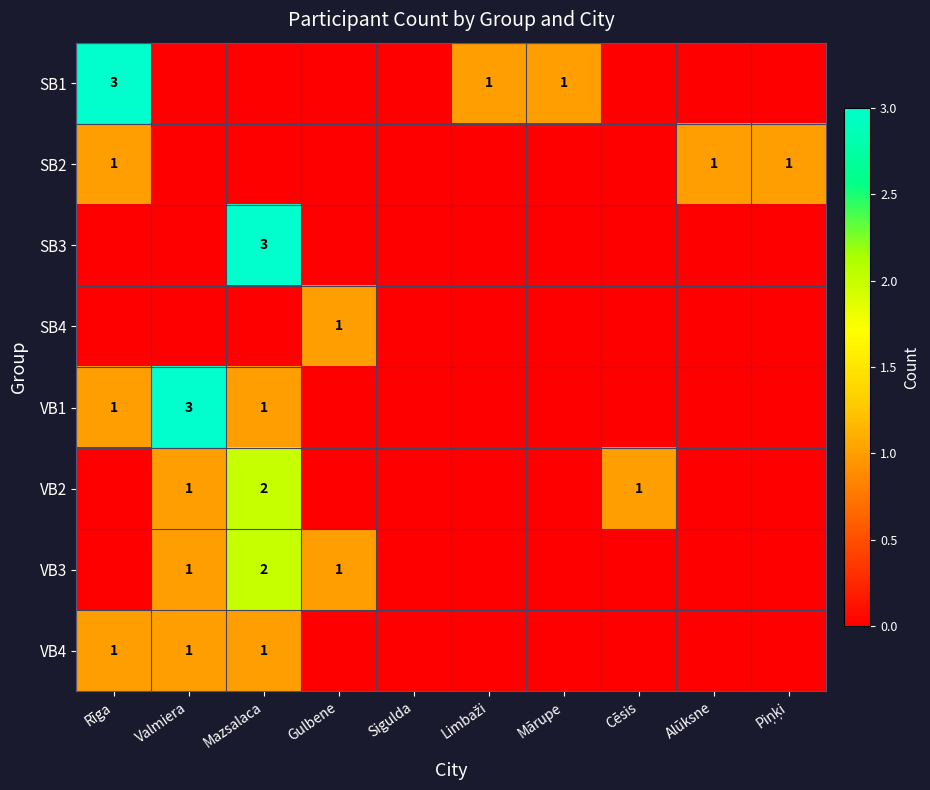

How many series are shown in this chart?

8